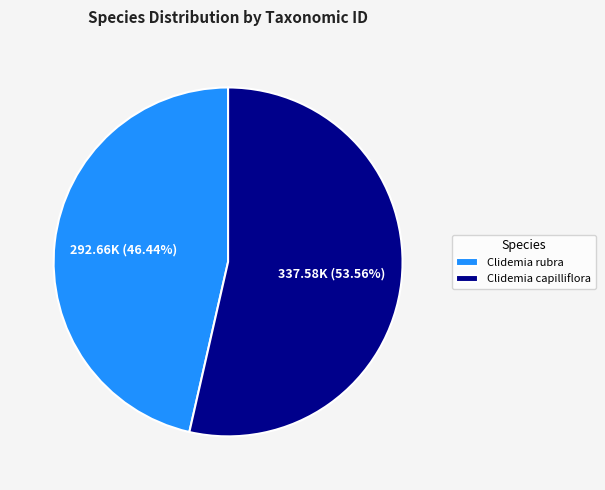

What percentage is the Clidemia rubra slice, to the nearest percent?

46%